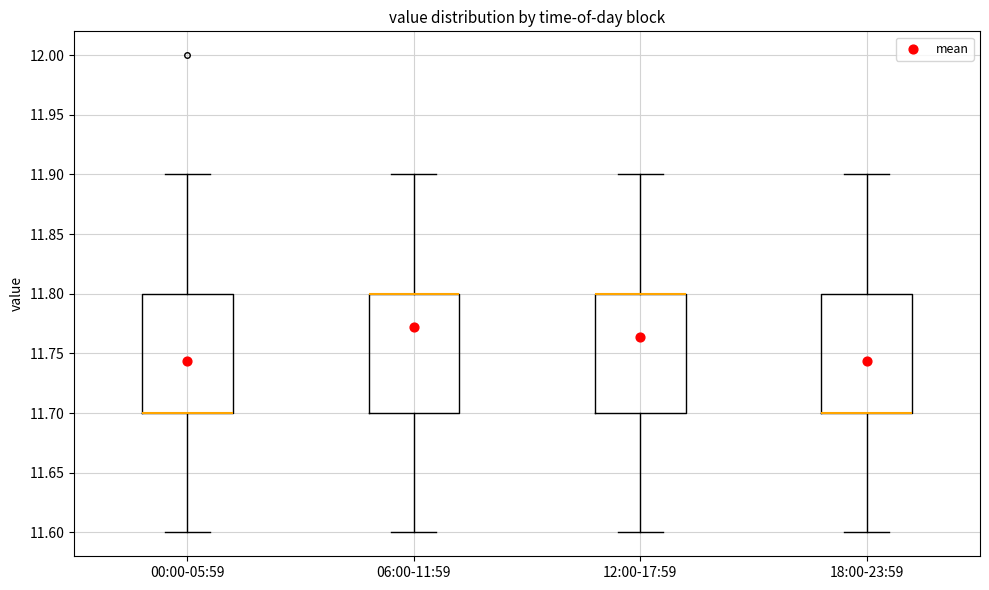

Where is the lower edge of the box for 00:00-05:59 on the y-axis? The values are not printed on the chart, so give them approximately, as read against the axis.

11.7